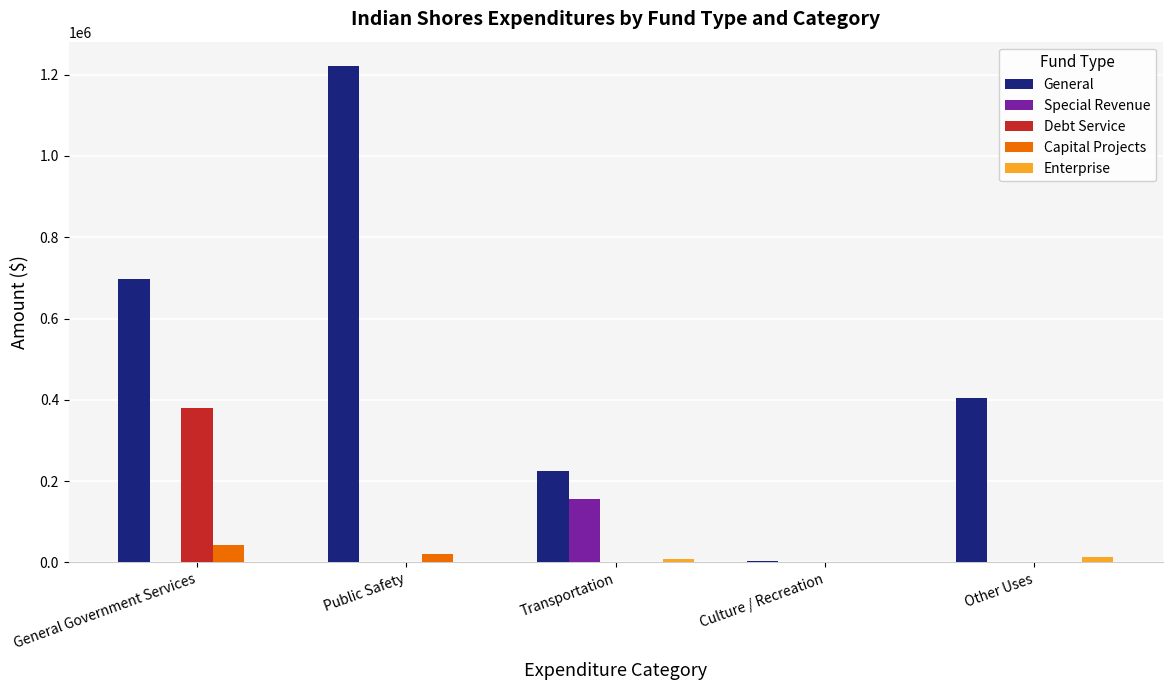

Are the bars grouped side by side (vs. stacked)?

Yes